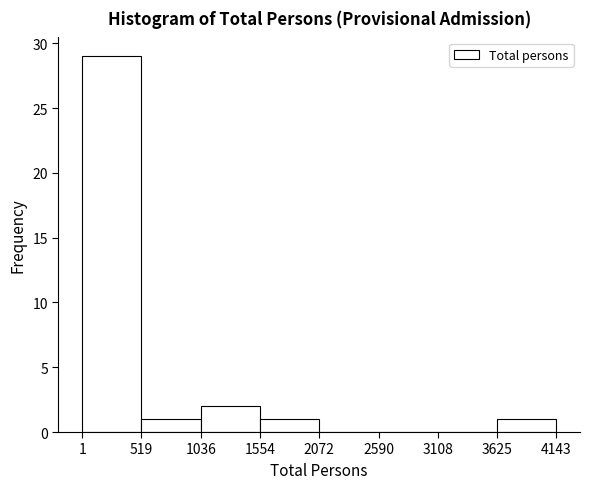

Reading left to right, transcribe this chart: for each bar, give the range it covers on the x-axis and its height. The values are not printed on the chart, so give them approximately, as read against the axis.

1 to 519: 29
519 to 1036: 1
1036 to 1554: 2
1554 to 2072: 1
2072 to 2590: 0
2590 to 3108: 0
3108 to 3625: 0
3625 to 4143: 1